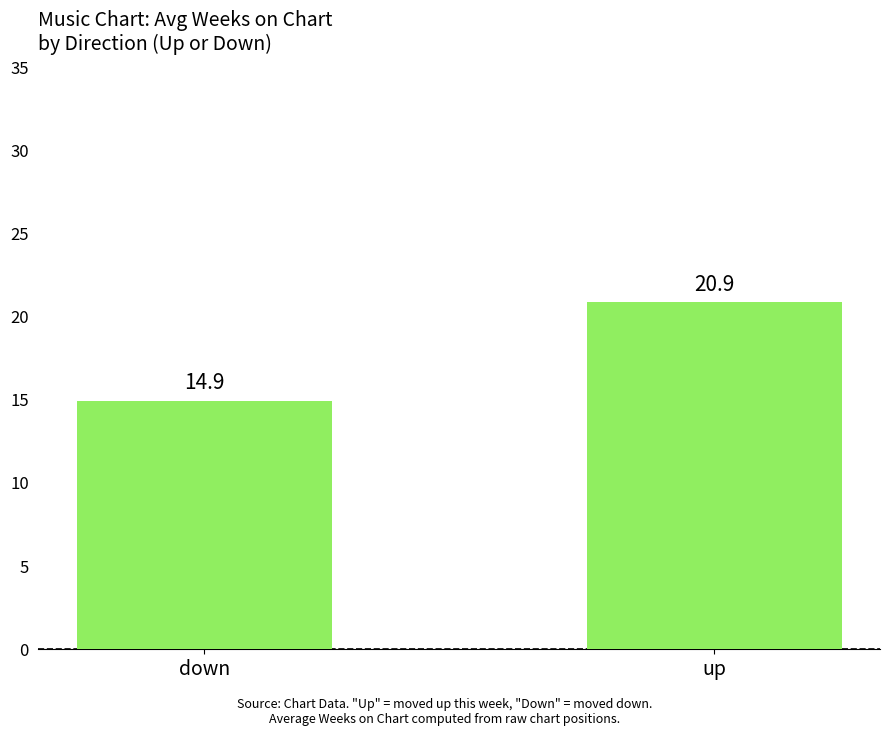

Reading right to left, extract all data points from this chart.

up=20.9	down=14.9